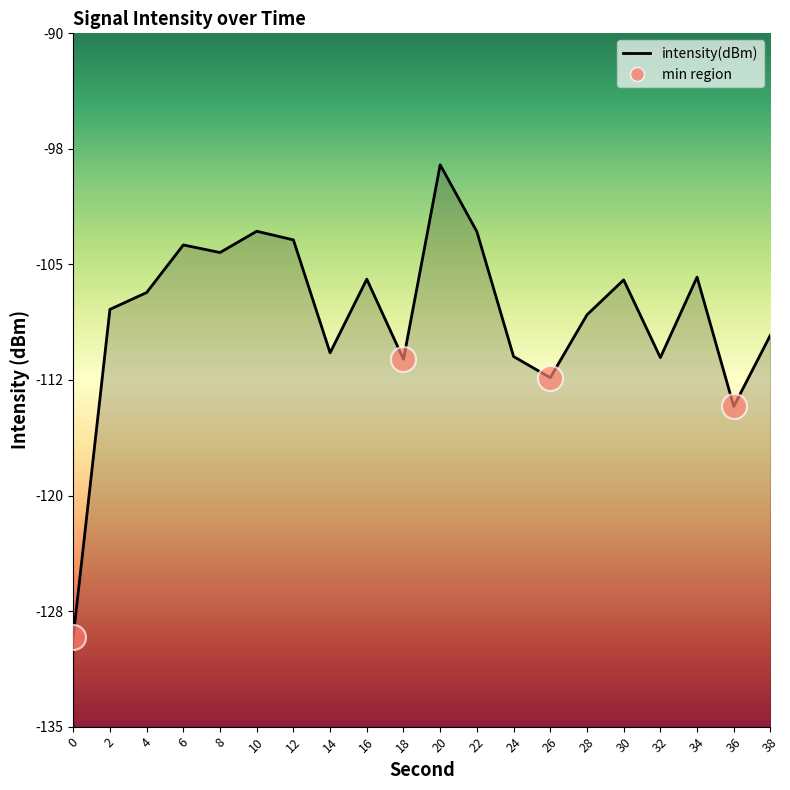

Which has a higher value, 32 or 4?

4